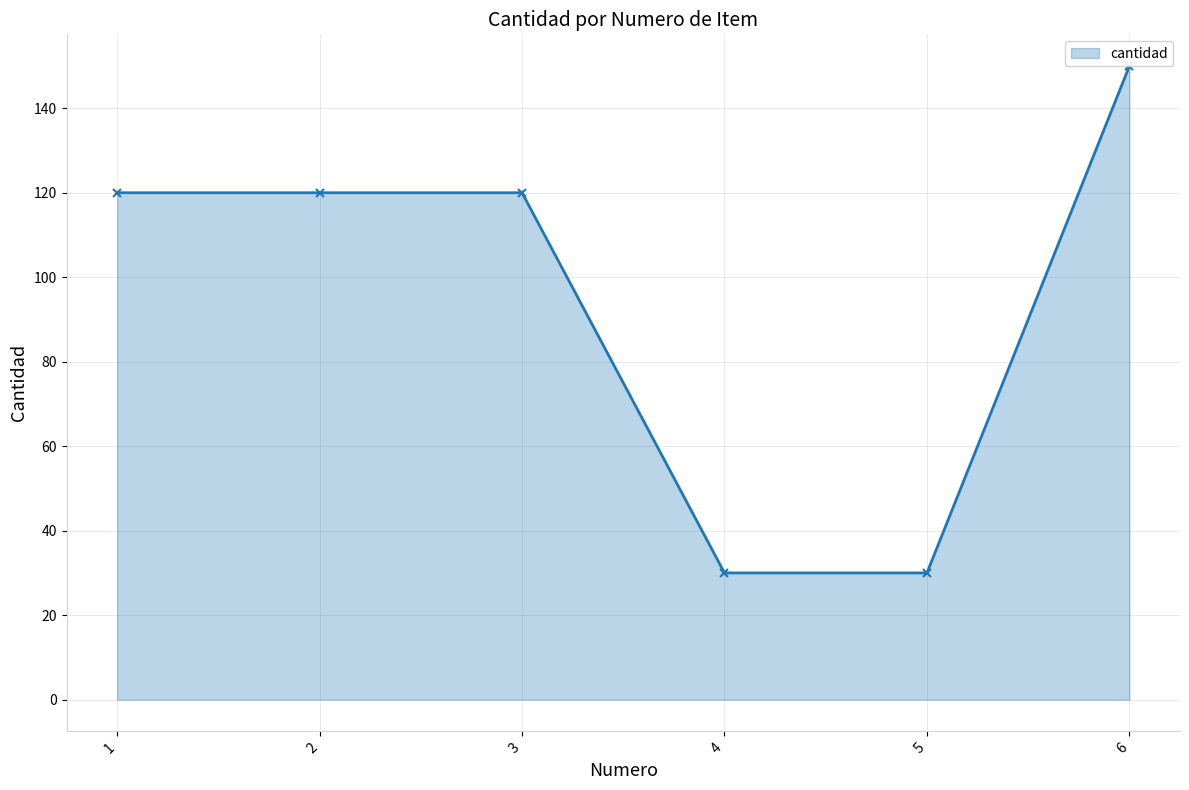

What is the change in value from 2 to 5?

-90